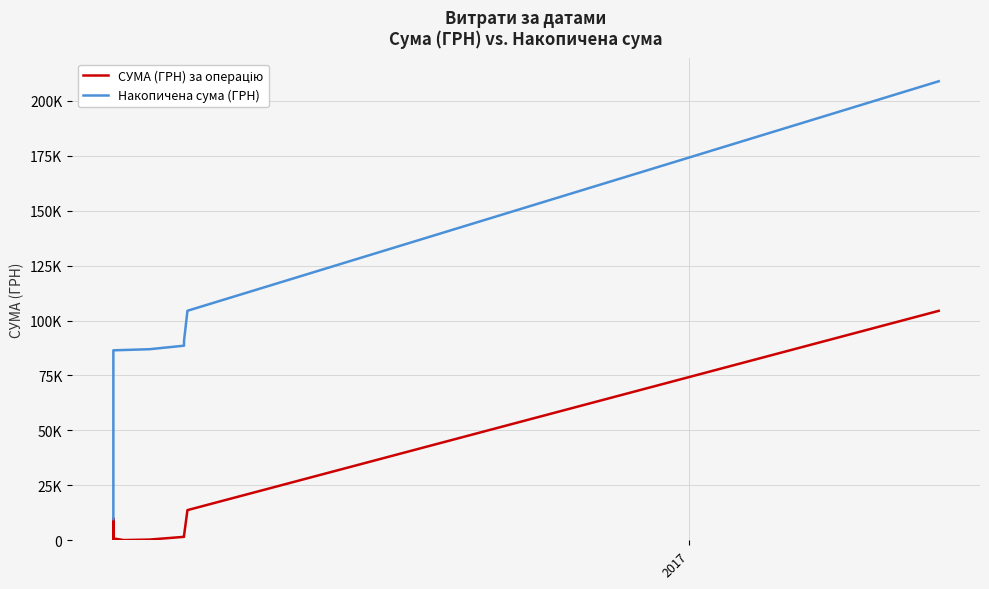

What are all the series names shown in the legend?

СУМА (ГРН) за операцію, Накопичена сума (ГРН)